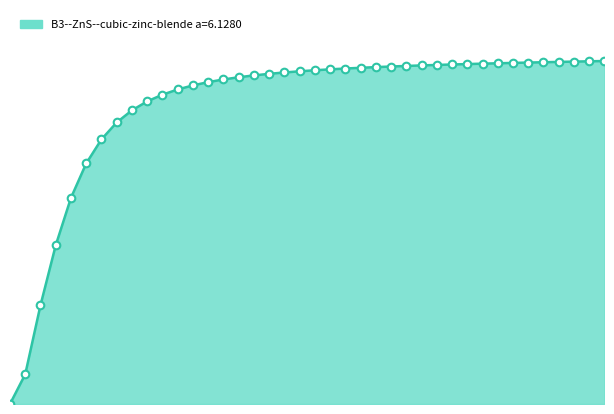

Approximately how many times larger is the value at 120.0 compared to 360.0?

0.9